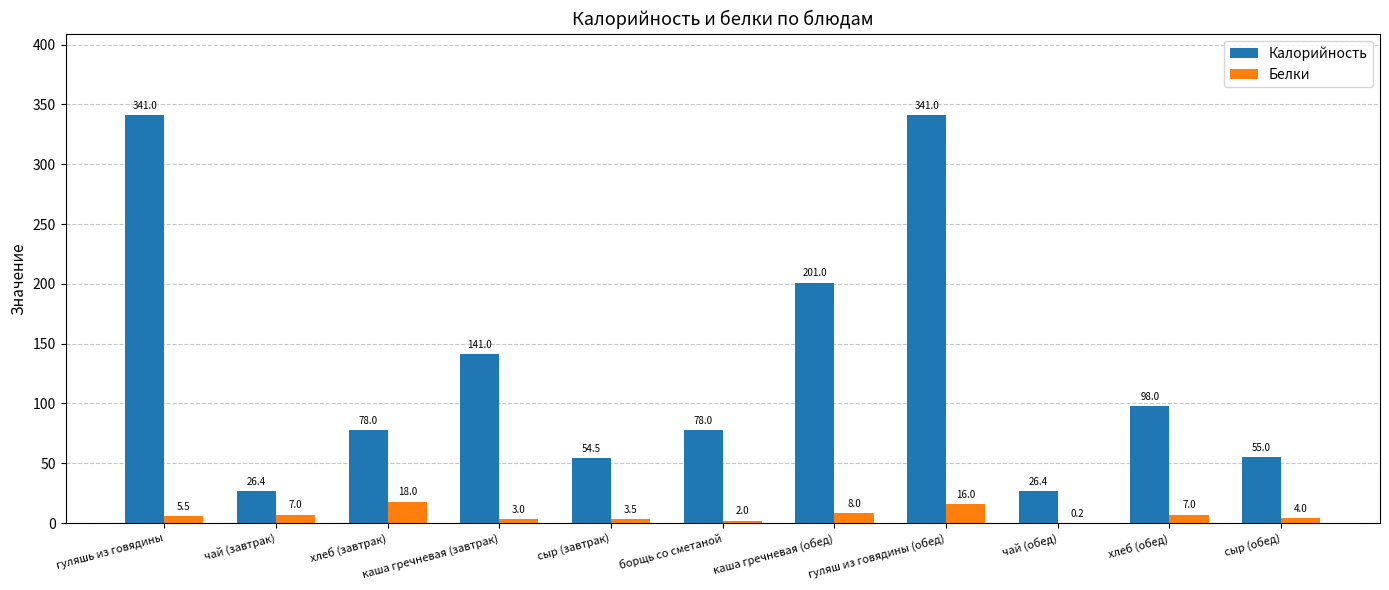

Read the Белки value at чай (обед).

0.2